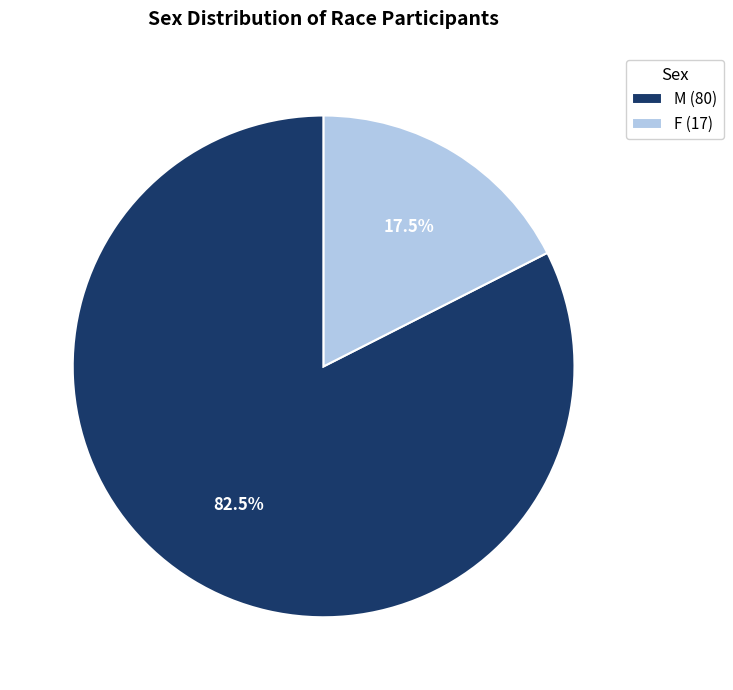

Rank the categories by value from lowest to highest.

F, M